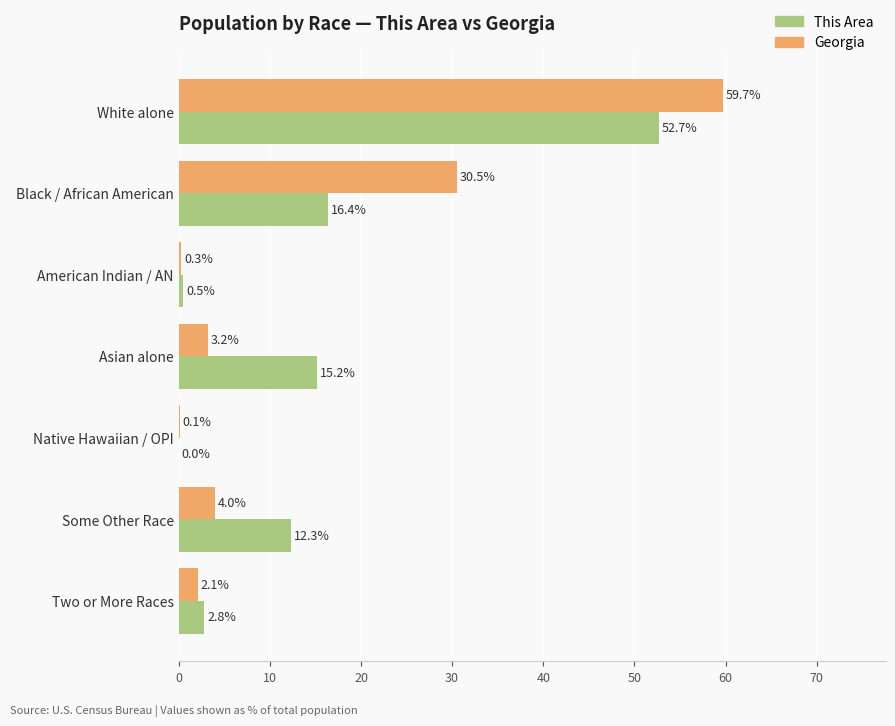

Which category has the highest value in the This Area series?

White alone